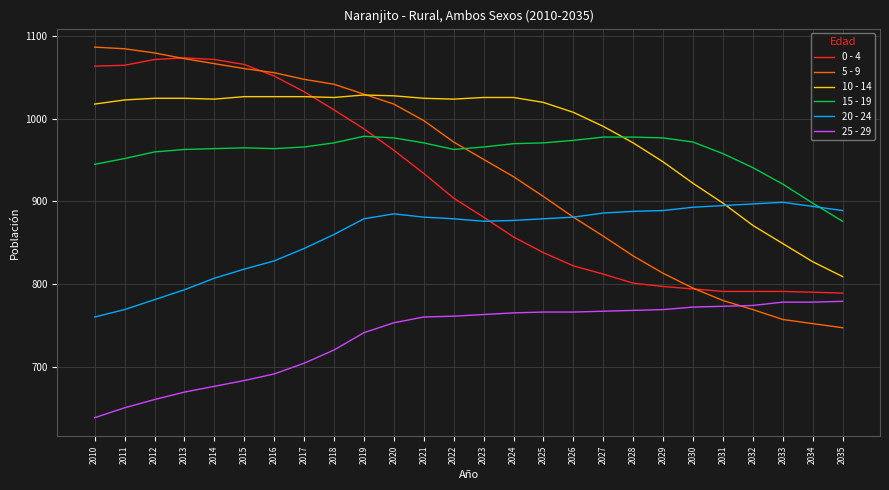

The value of 15 - 19 at 2027 is 199. True or false?

False